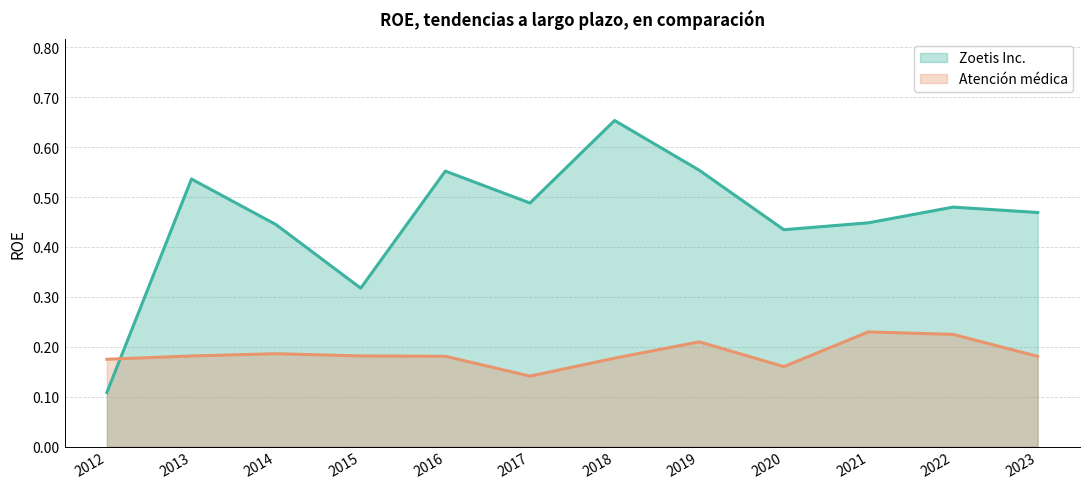

True or false: Atención médica has a value of 0.3 at 2022.

False